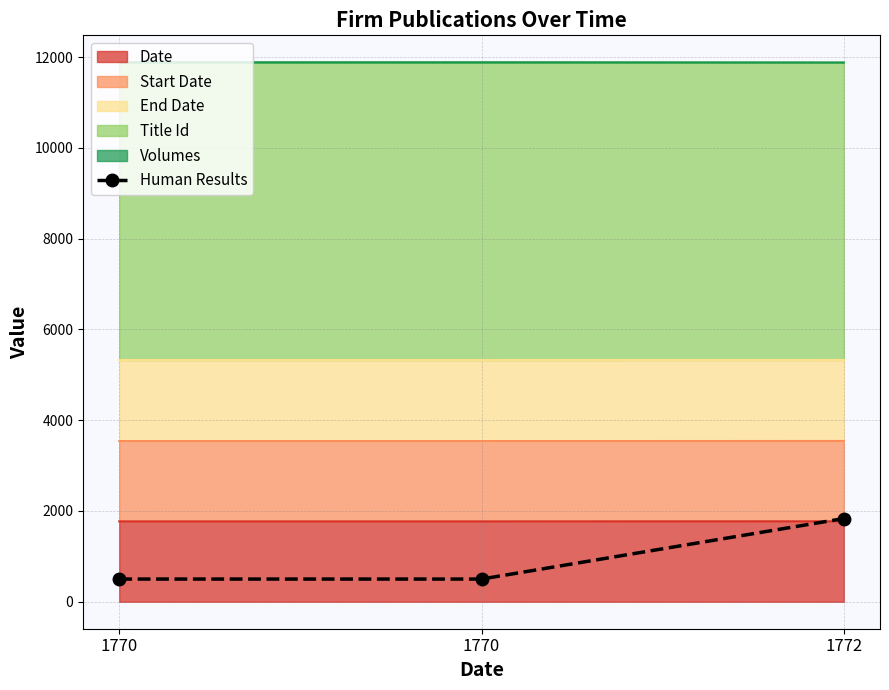

Count the number of categories in the chart.

3